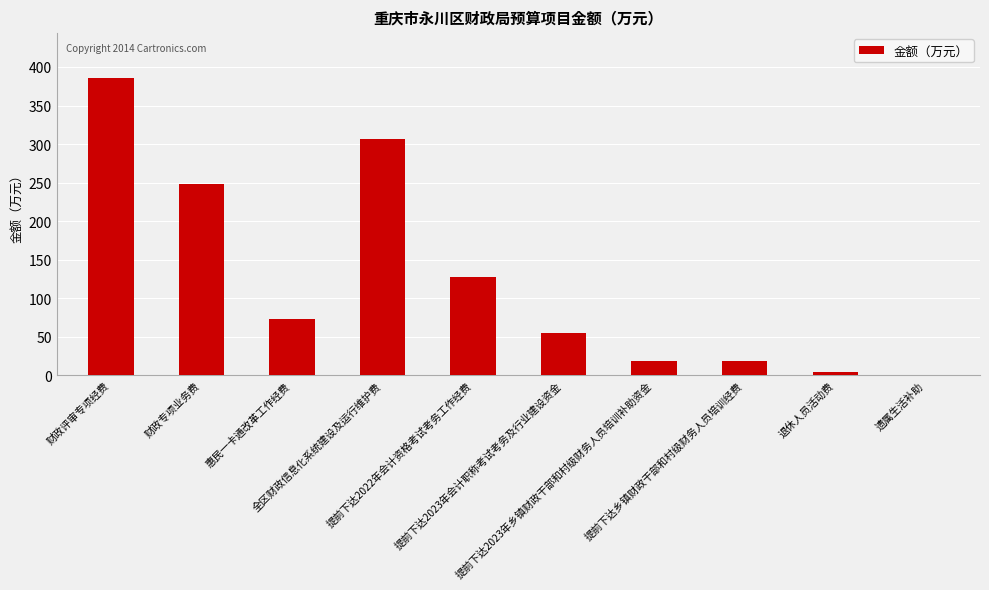

At which label does the data first exceed 73?

财政评审专项经费